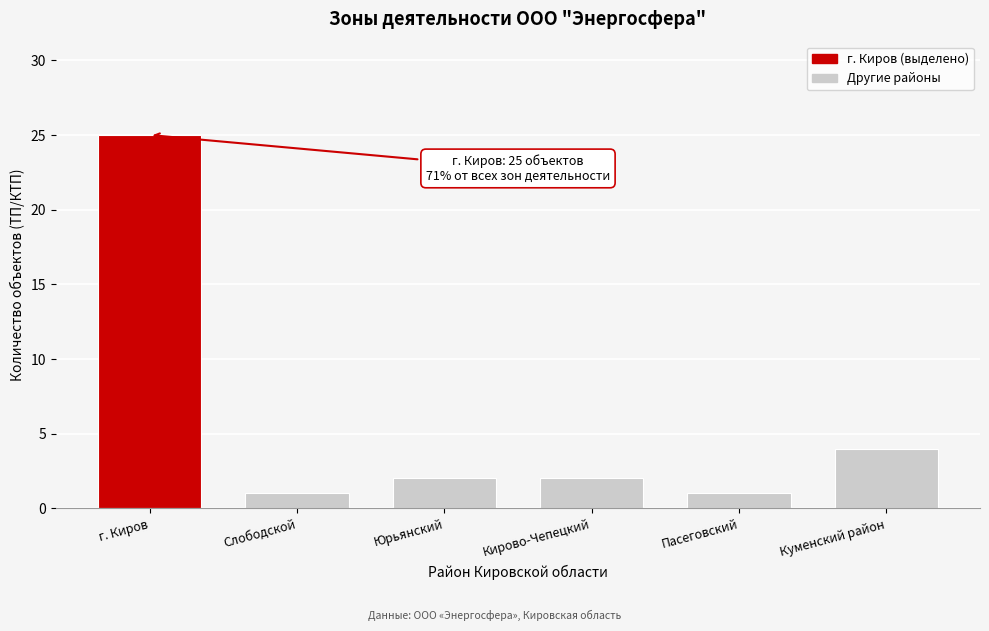

Reading left to right, transcribe all the data shown in this chart.

25	1	2	2	1	4